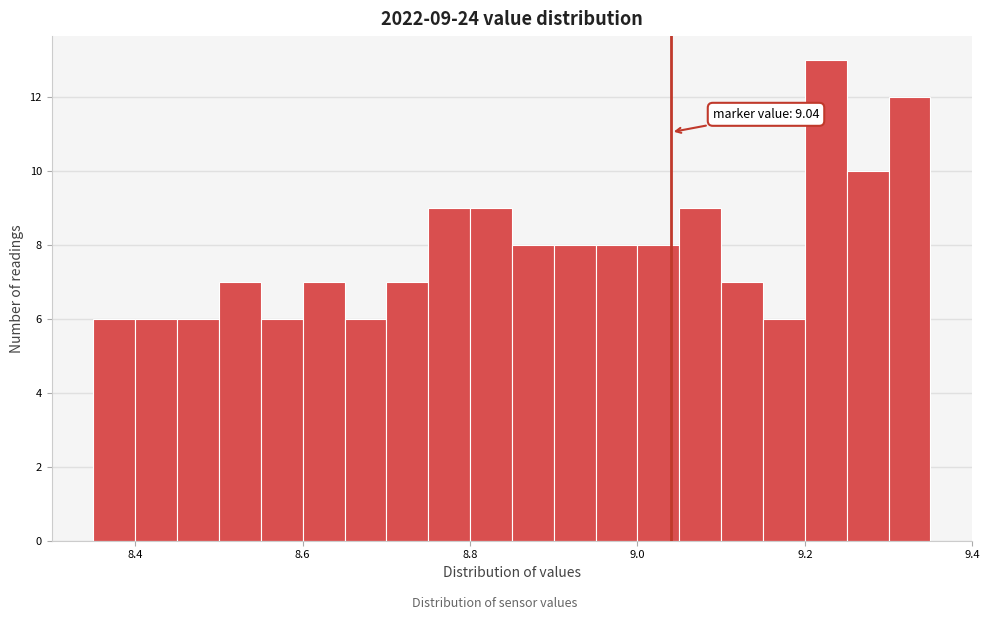

Around what value on the x-axis is the tallest bar? Give the approximate position of its centre, as read against the axis.

9.22